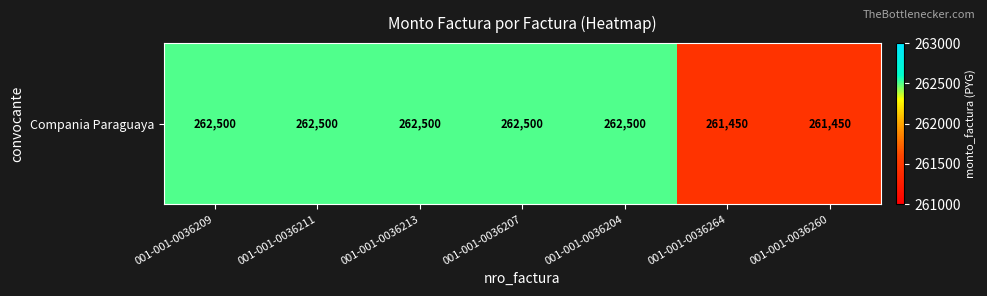

What is the average value?

262200